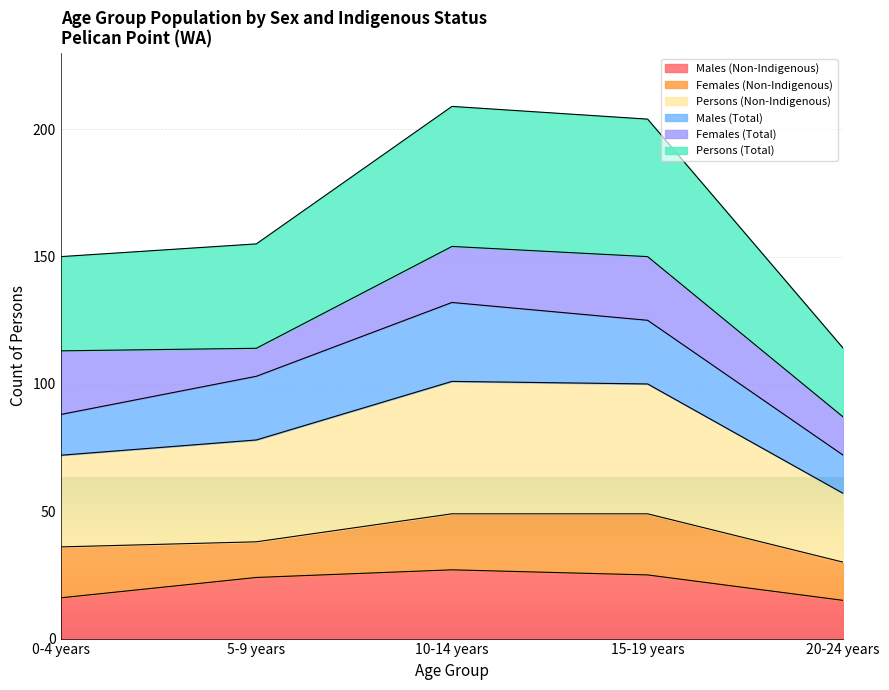

Is it true that Males (Non-Indigenous) equals 24 at 5-9 years?

True